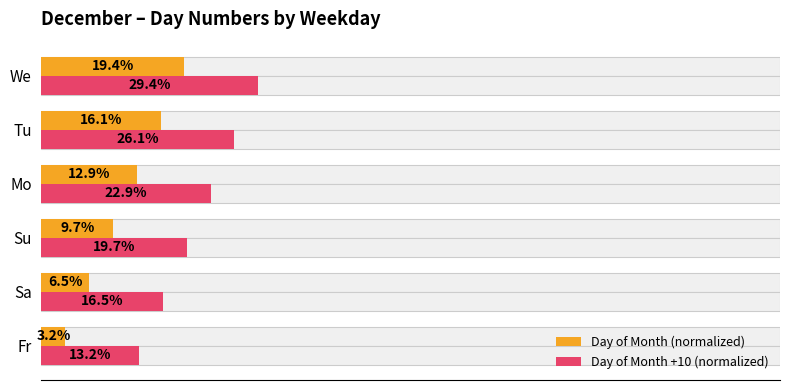

What is the lowest value of the Day of Month (normalized) series?

3.2